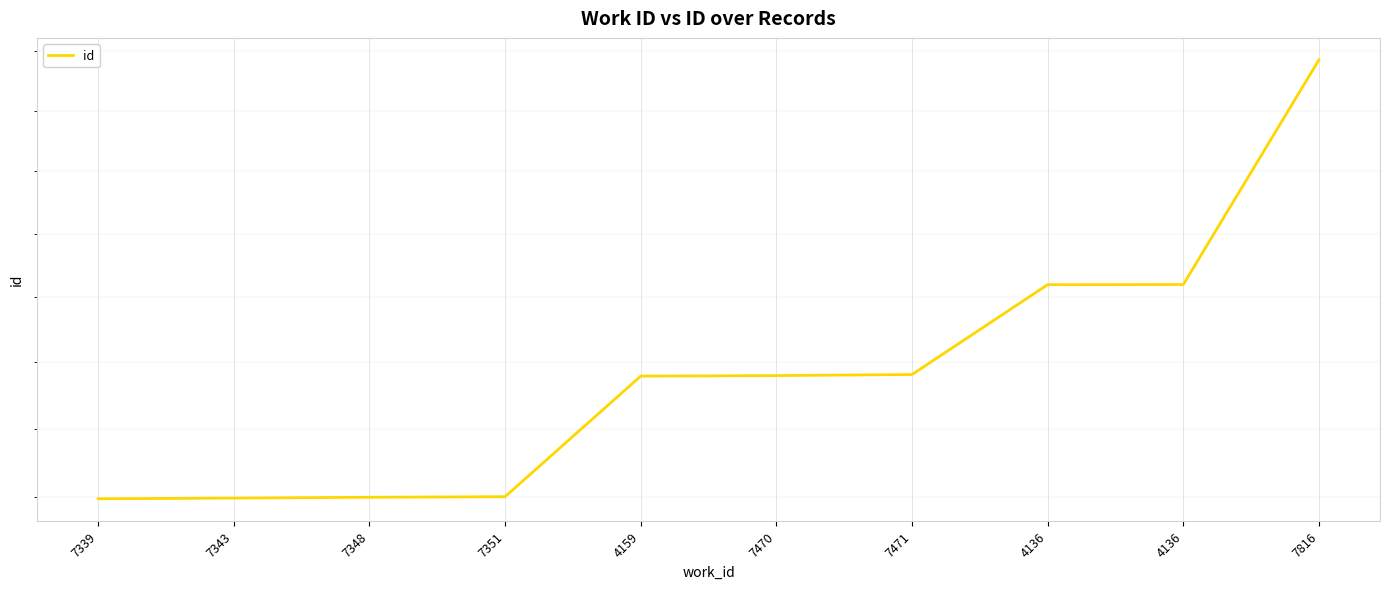

What is the average value?

20931